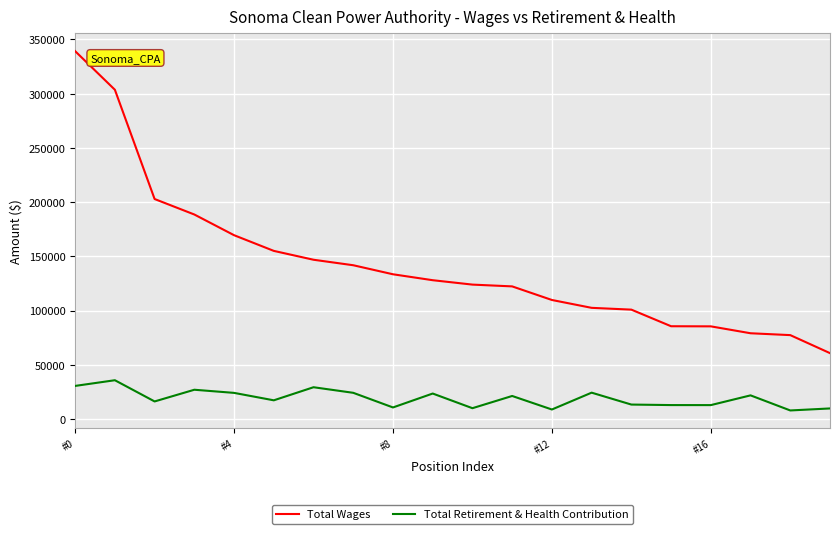

Which series has the largest total across all categories?

Total Wages